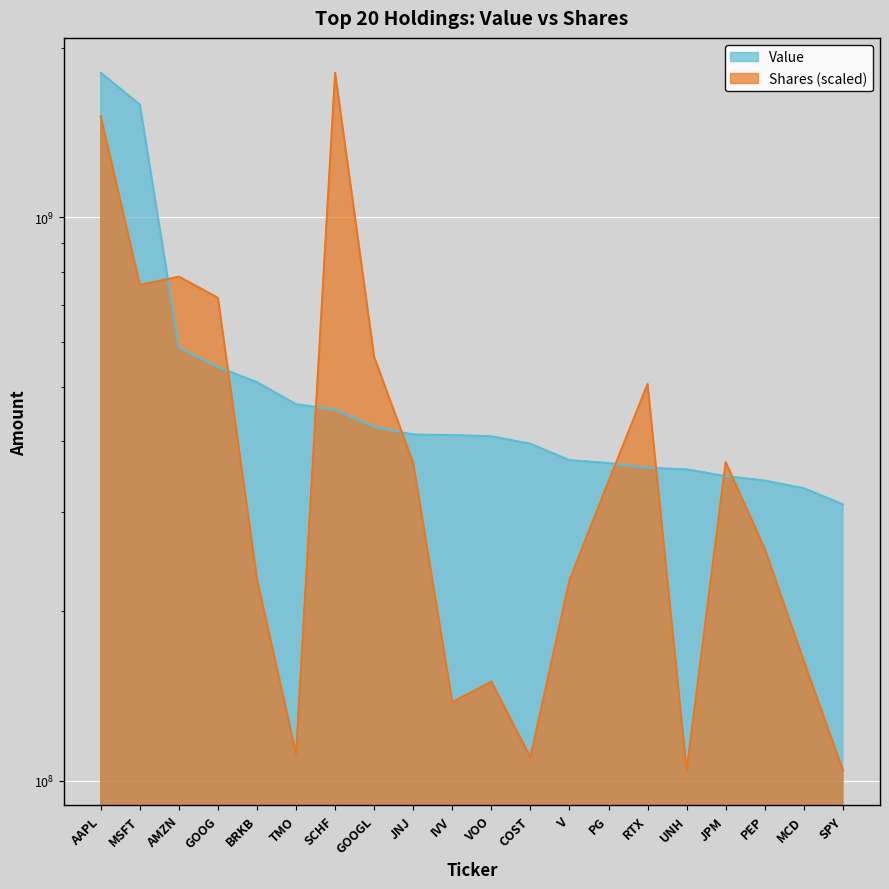

Where is Shares or principal amount nearest to the value 954725215?

AMZN